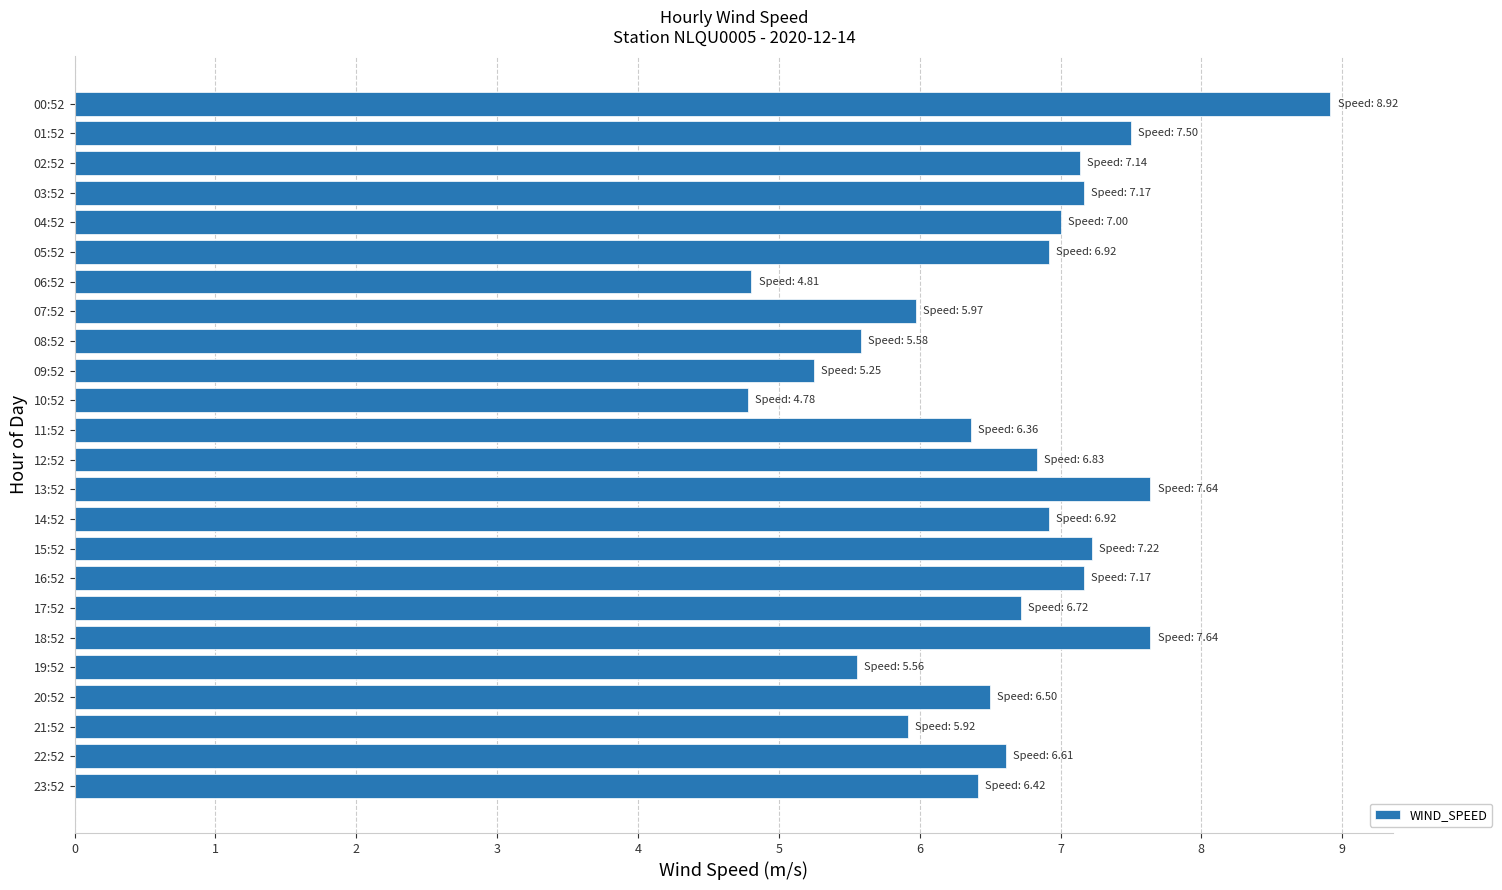

What is the minimum value shown in the chart?

4.8